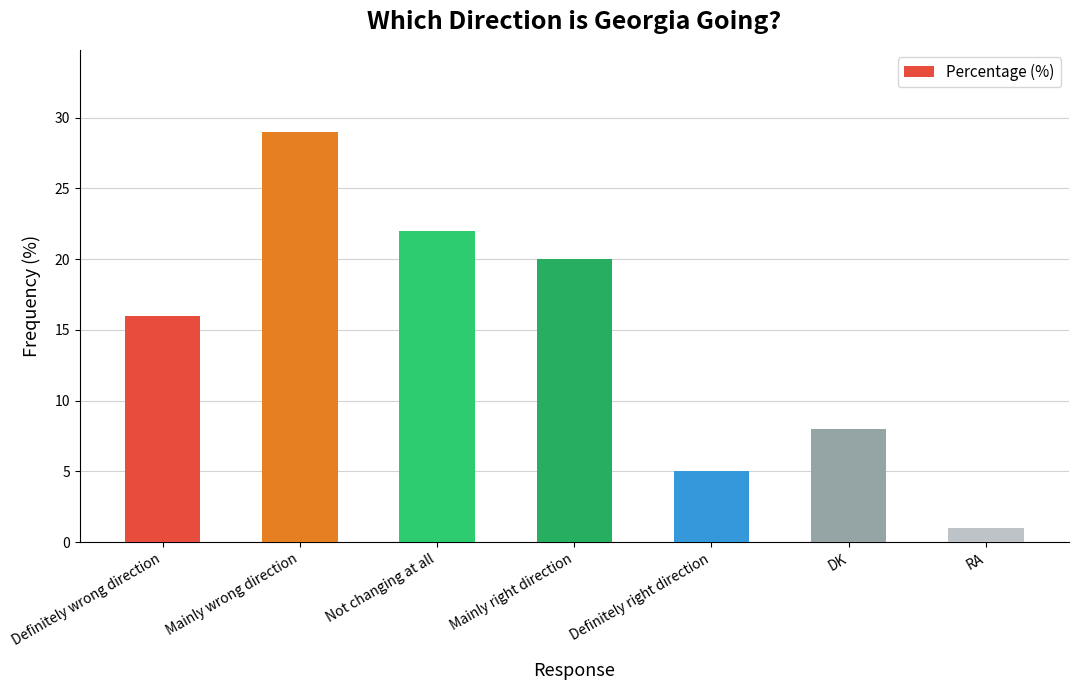

Reading left to right, list all the values displayed in this chart.

Definitely wrong direction=16	Mainly wrong direction=29	Not changing at all=22	Mainly right direction=20	Definitely right direction=5	DK=8	RA=1